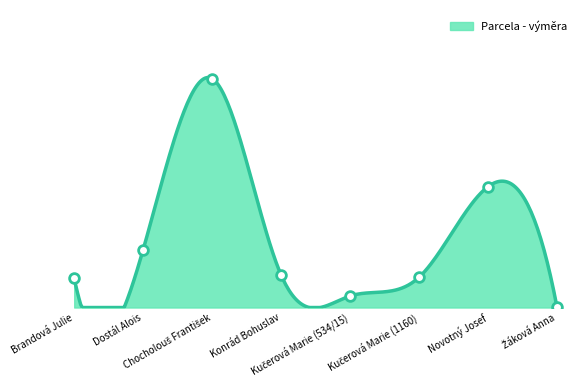

Reading left to right, what are all the values shown in this chart?

Brandová Julie=2165	Dostál Alois=4315	Chocholouš František=17035	Konrád Bohuslav=2419	Kučerová Marie (534/15)=859	Kučerová Marie (1160)=2252	Novotný Josef=8995	Žáková Anna=37